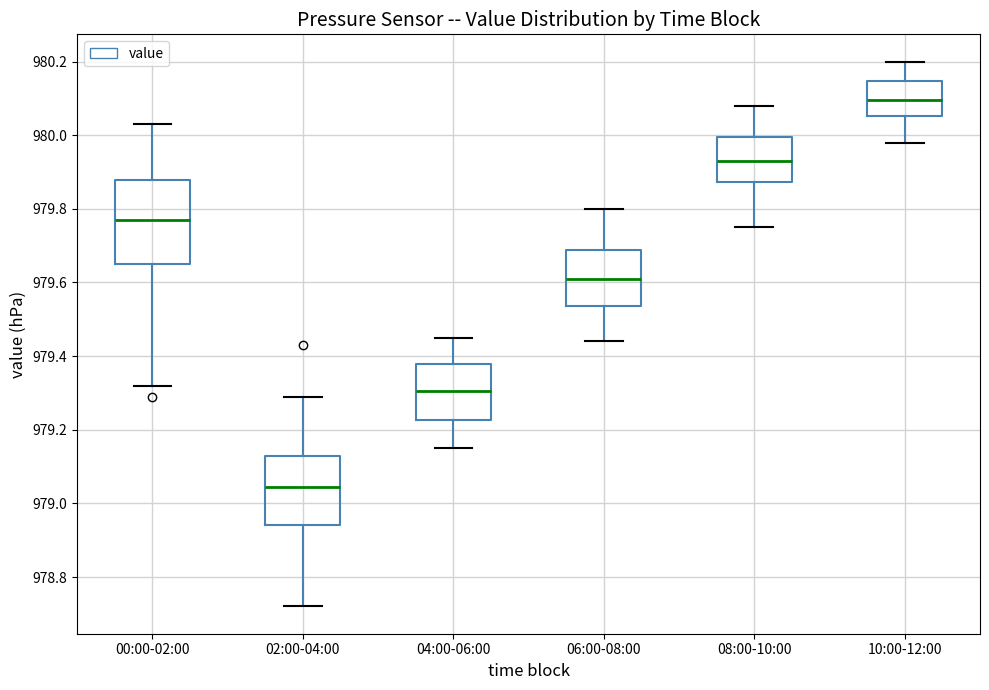

Reading left to right, read every box against the y-axis: the position of its median line, the range the box covers, and the ends of its whiskers. The values are not printed on the chart, so give them approximately, as read against the axis.

00:00-02:00: median 979.78, box 979.66 to 979.88, whiskers 979.32 to 980.04
02:00-04:00: median 979.04, box 978.94 to 979.12, whiskers 978.72 to 979.30
04:00-06:00: median 979.30, box 979.22 to 979.38, whiskers 979.16 to 979.46
06:00-08:00: median 979.62, box 979.54 to 979.68, whiskers 979.44 to 979.80
08:00-10:00: median 979.94, box 979.88 to 980.00, whiskers 979.76 to 980.08
10:00-12:00: median 980.10, box 980.06 to 980.14, whiskers 979.98 to 980.20